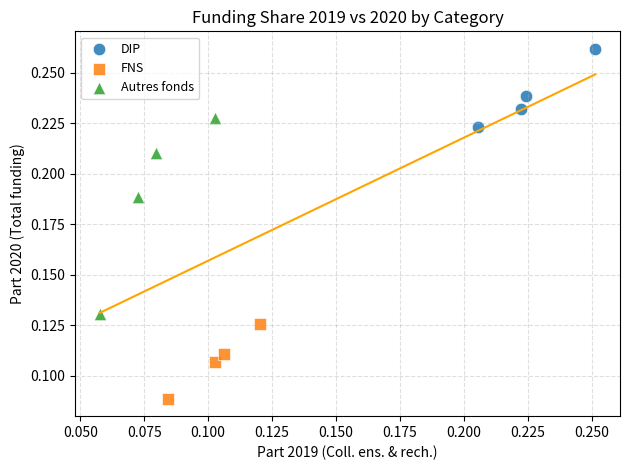

Which series contains the lowest Y value?

FNS